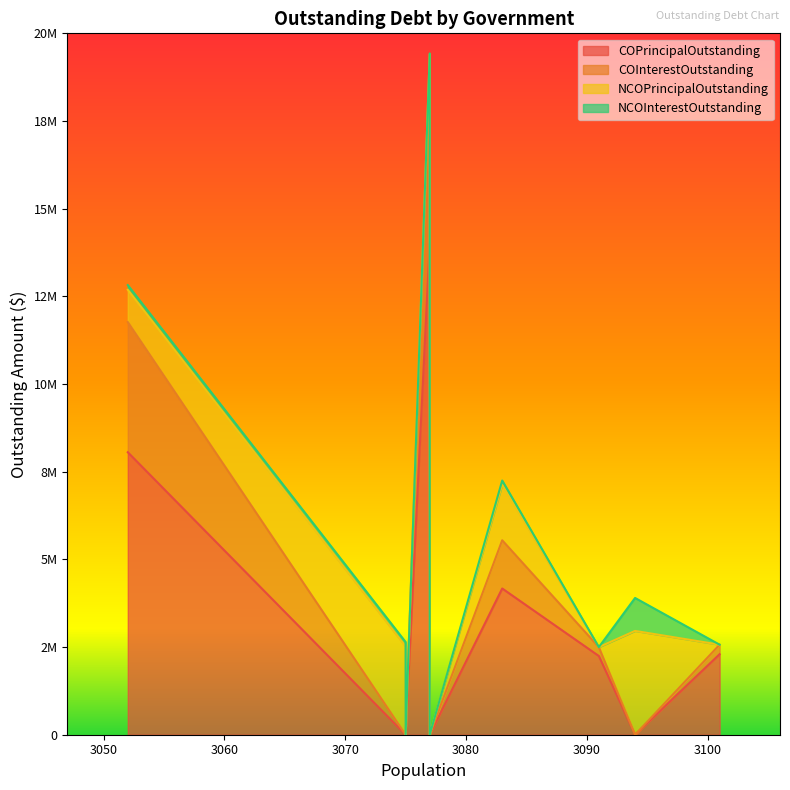

What are all the series names shown in the legend?

COPrincipalOutstanding, COInterestOutstanding, NCOPrincipalOutstanding, NCOInterestOutstanding